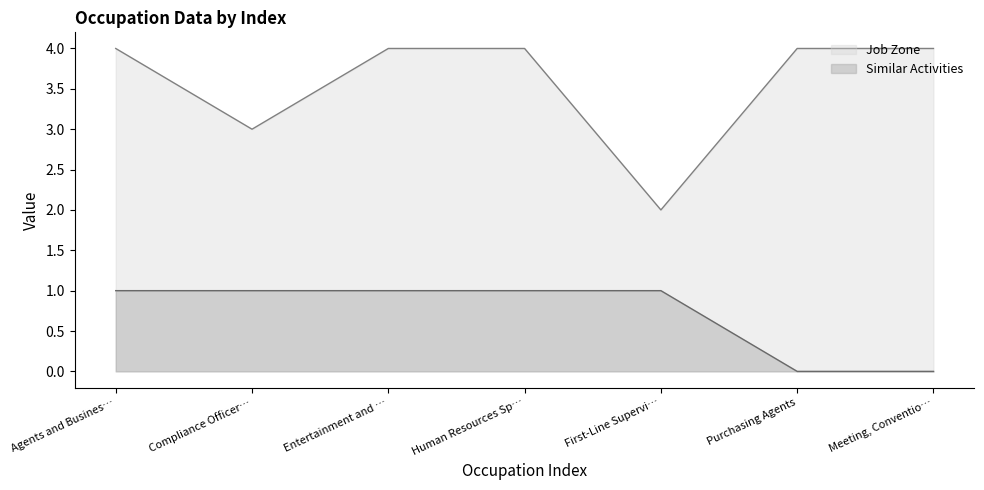

Reading right to left, what are all the values shown in this chart?

Job Zone: 4	4	2	4	4	3	4
Similar Activities: 0	0	1	1	1	1	1